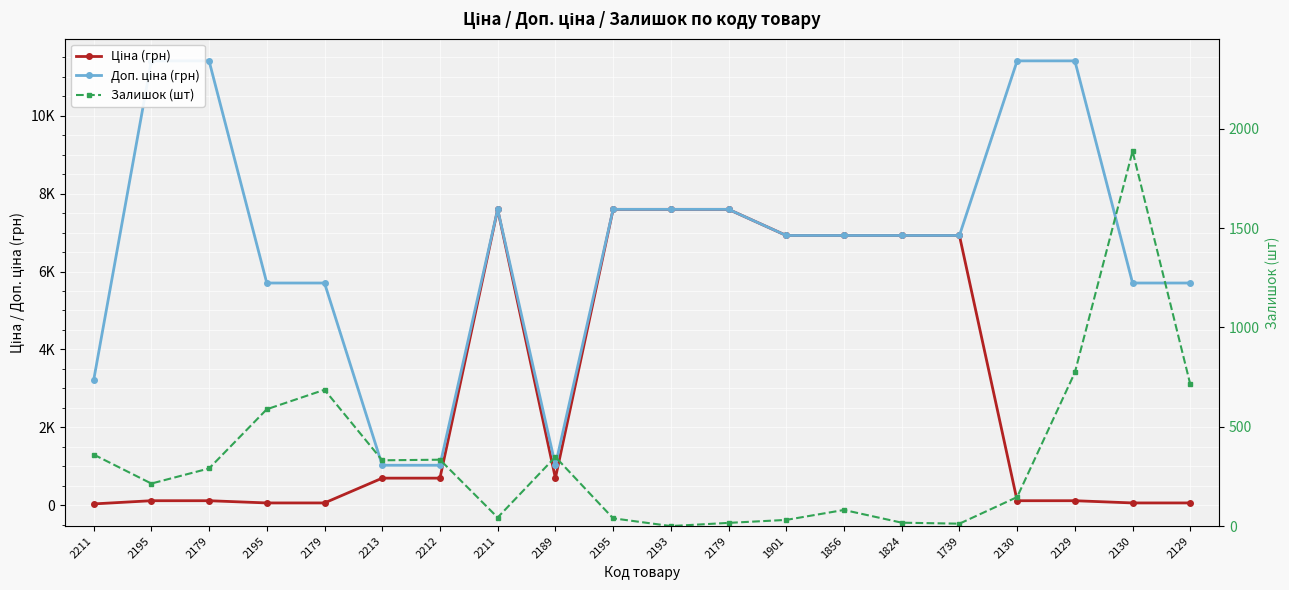

What is the sum of the Ціна (грн) values at 2130 and 2212?

807.8